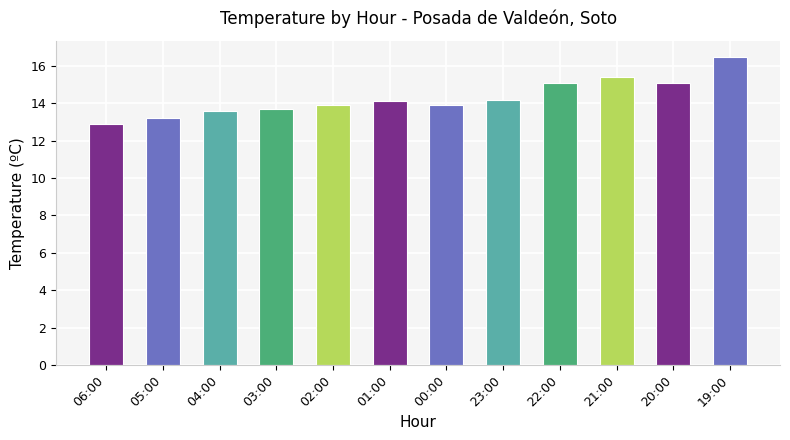

What is the maximum value shown in the chart?

16.5